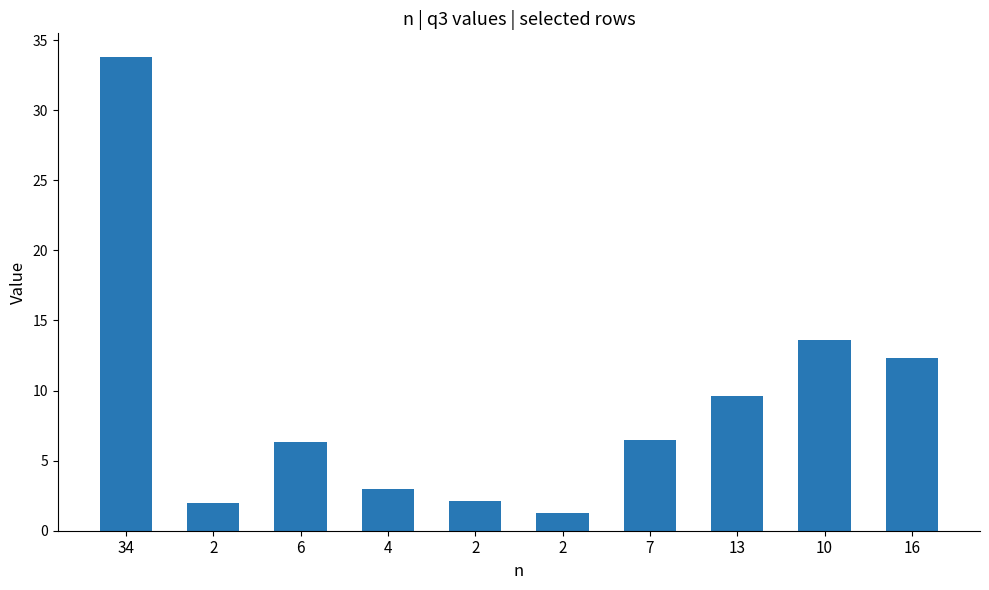

List the labels in order of value, smallest first.

2, 2, 2, 4, 6, 7, 13, 16, 10, 34